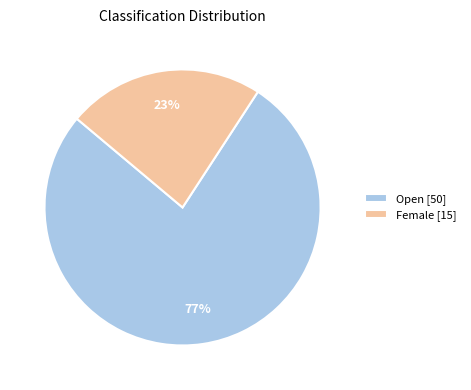

Is Female the majority of the pie?

No